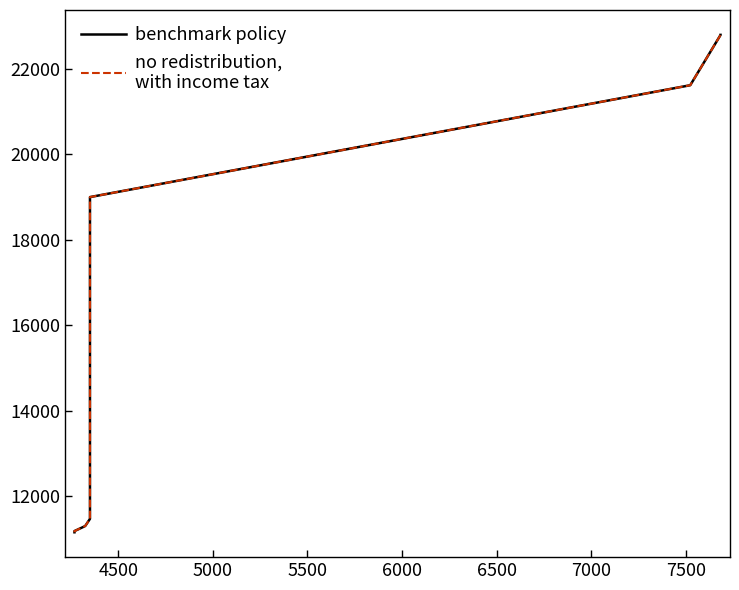

The value of no redistribution,
with income tax at 5500 is 5518. True or false?

False